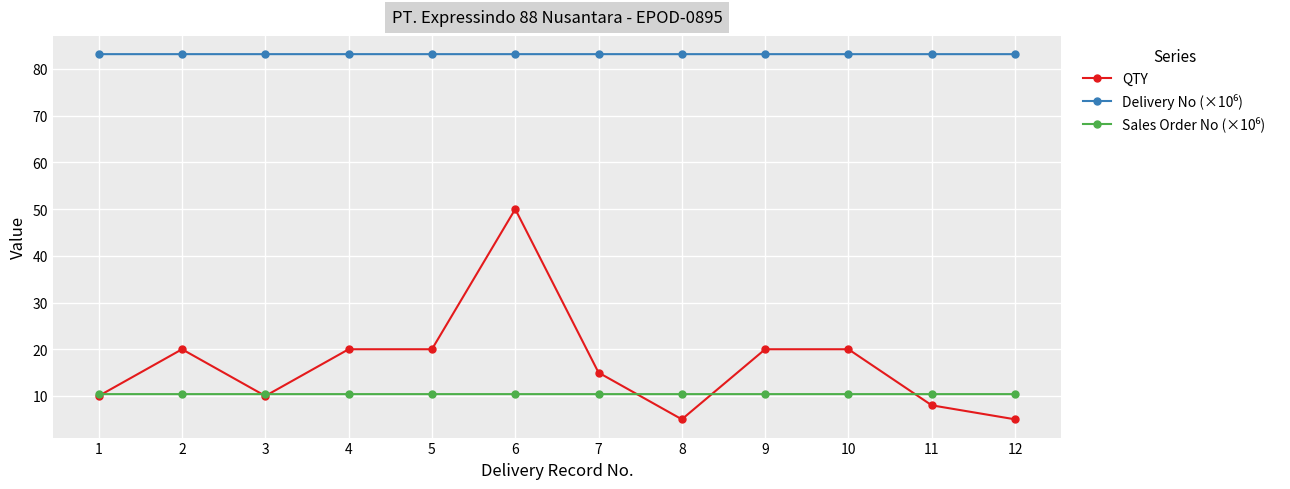

True or false: QTY has a value of 1.1 at 12.

False